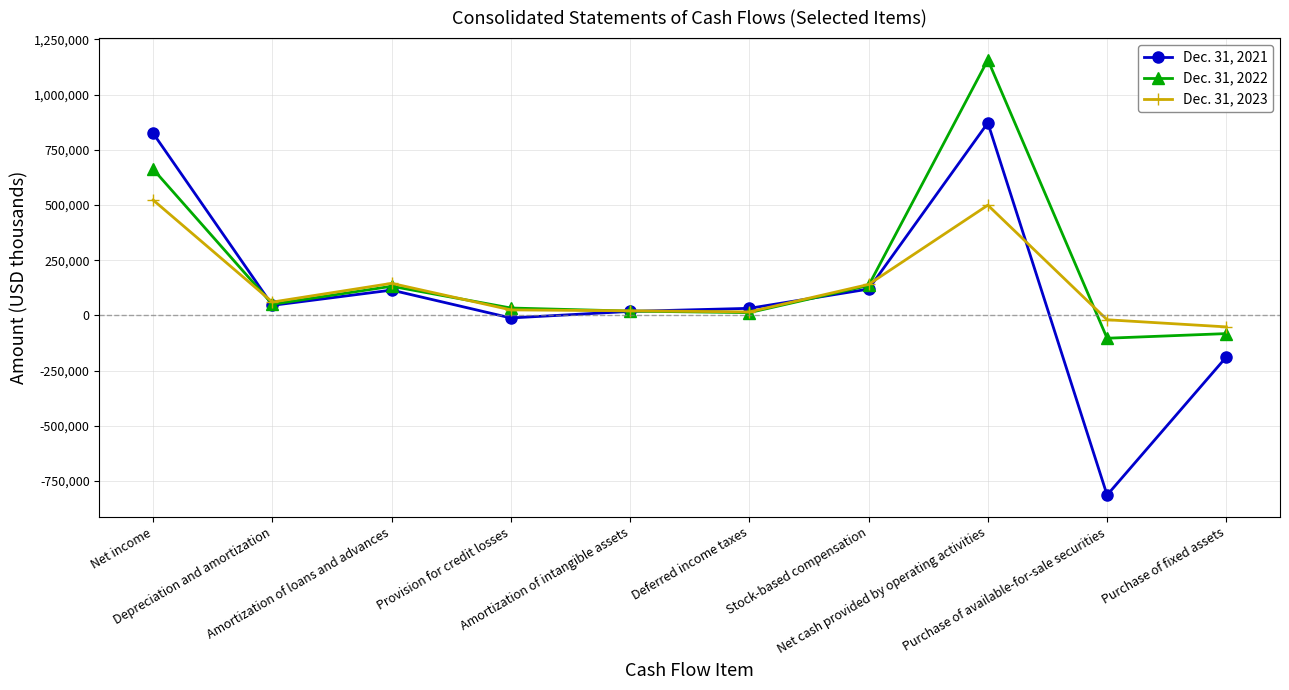

List the series in order of their overall mean, lowest first.

Dec. 31, 2021, Dec. 31, 2023, Dec. 31, 2022